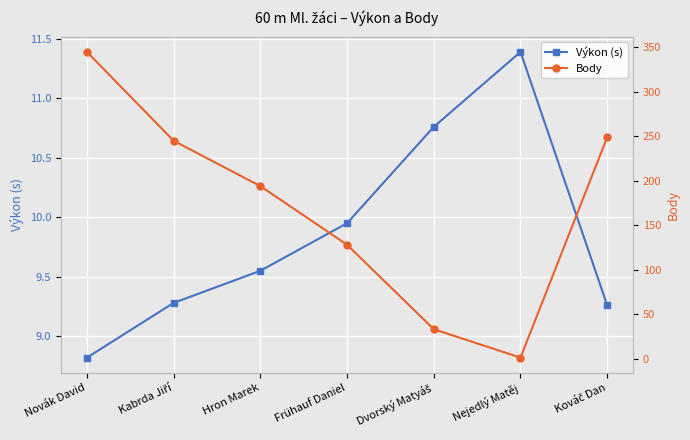

What is the lowest value of the Body series?

1.0